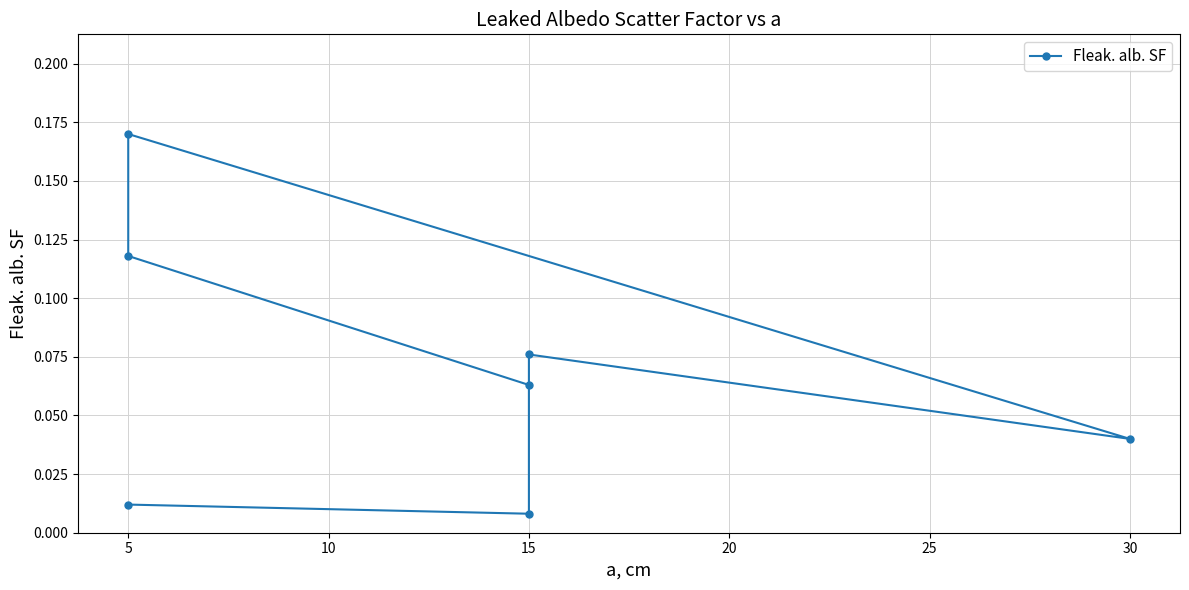

Which has a higher value, 15 or 5?

5